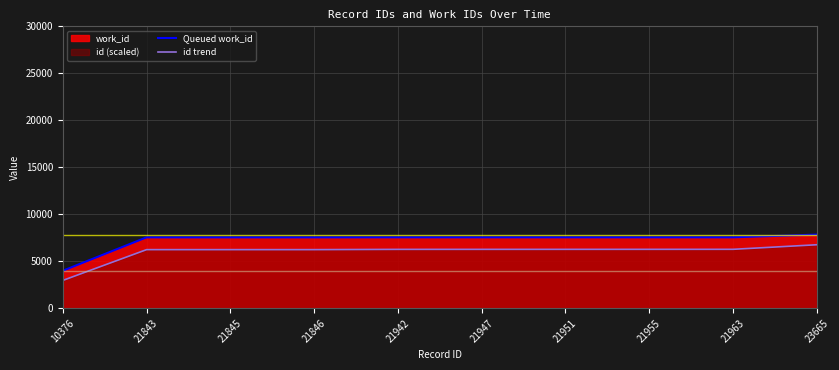

Is it true that id trend equals 6241.4 at 21845?

True